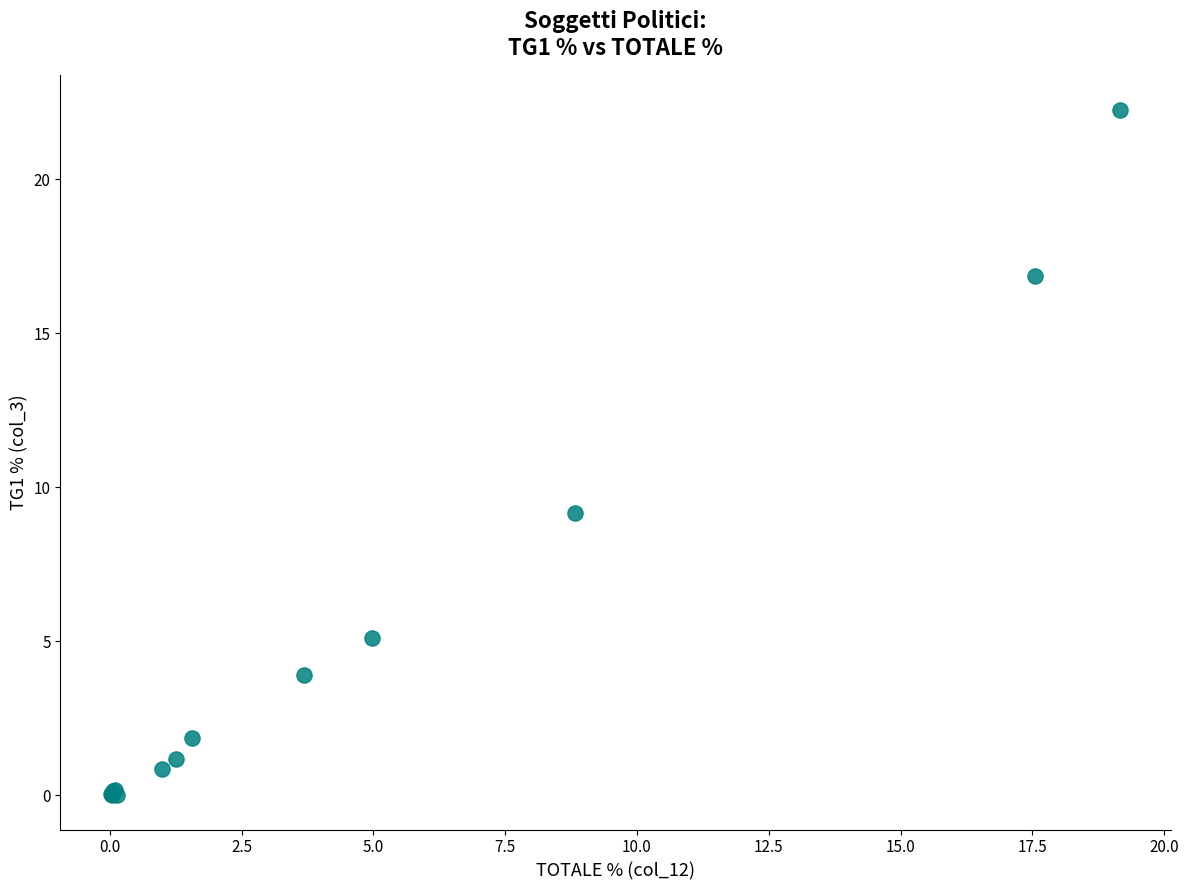

What Y value in the scatter plot is closest to 11?

9.2